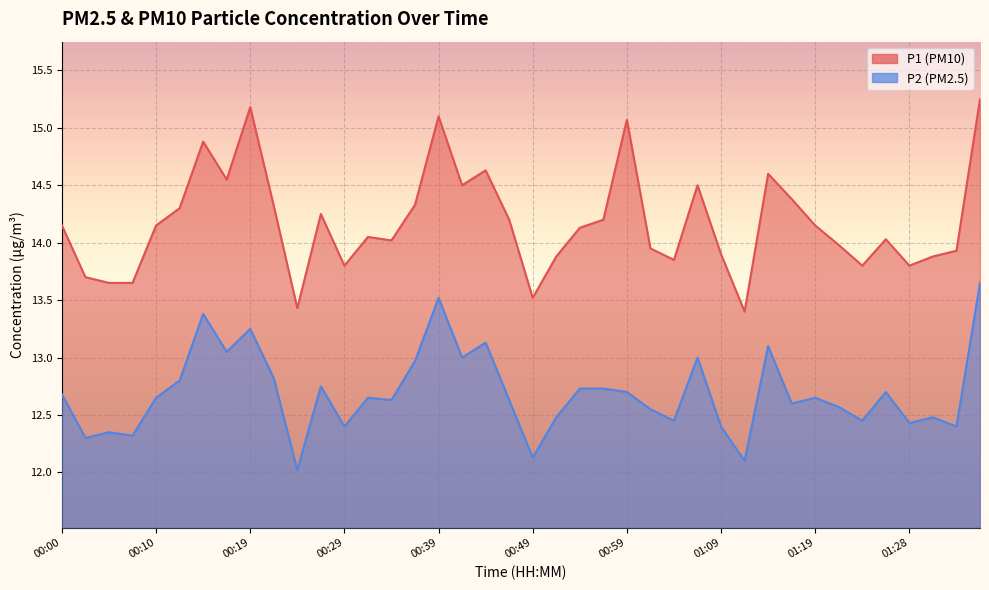

Is the value of P2 at 01:36 greater than the value of P1 at 00:05?

No